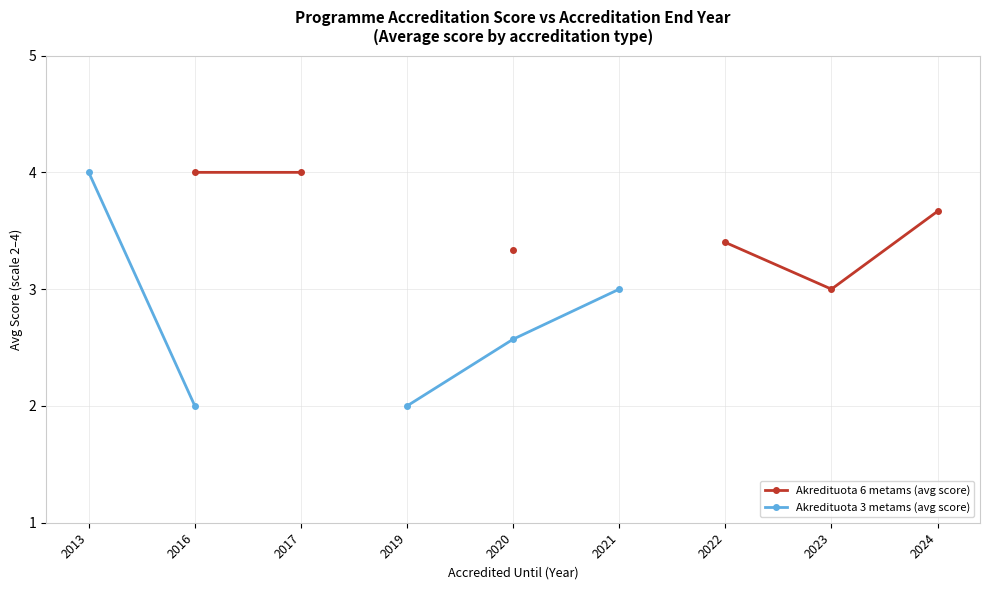

How many categories are shown in the chart?

9